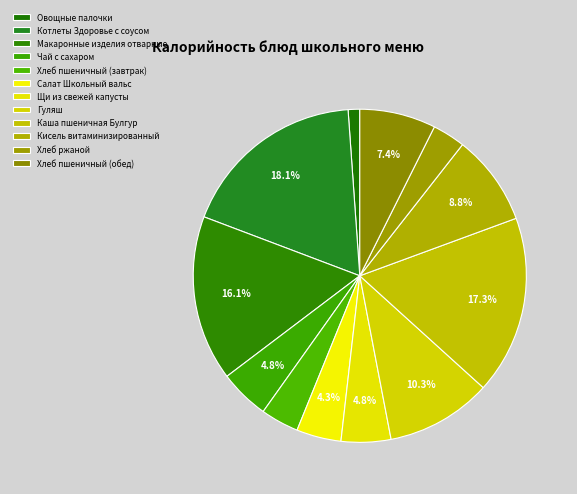

Count the number of slices in the pie.

12